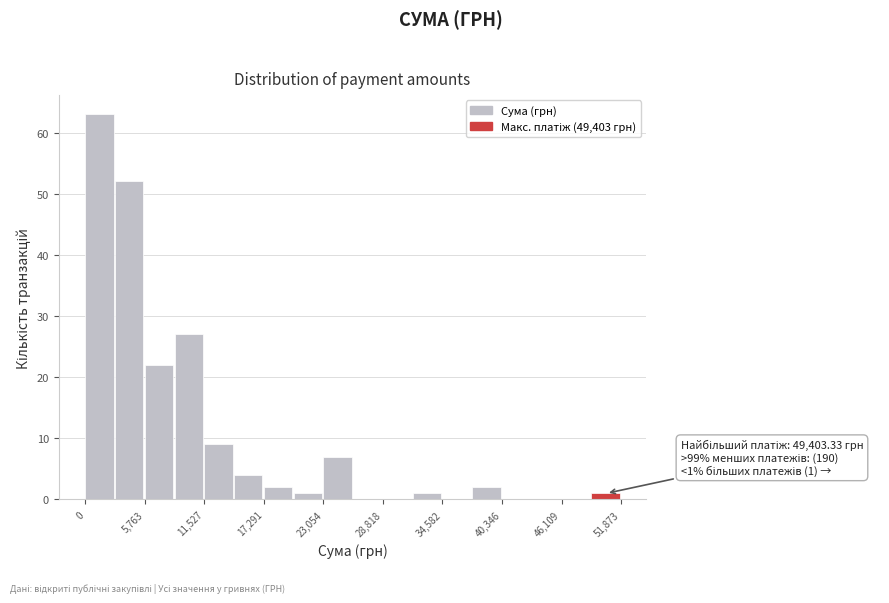

Around what value on the x-axis is the tallest bar? Give the approximate position of its centre, as read against the axis.

1000